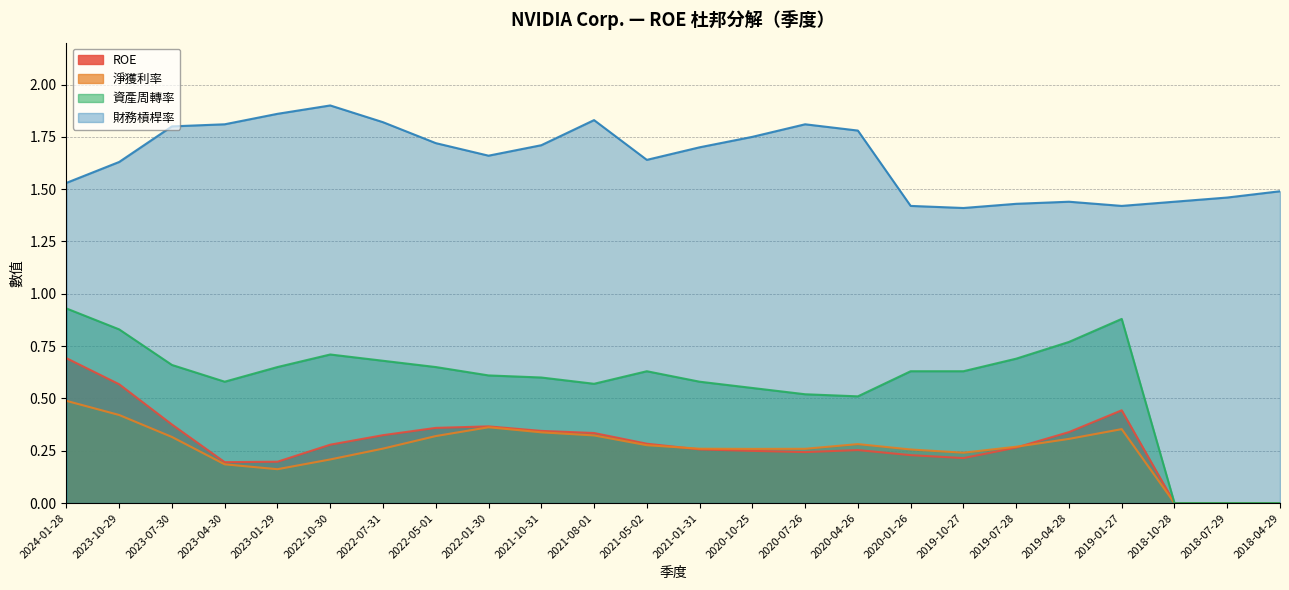

What position from the left is 2022-10-30?

6